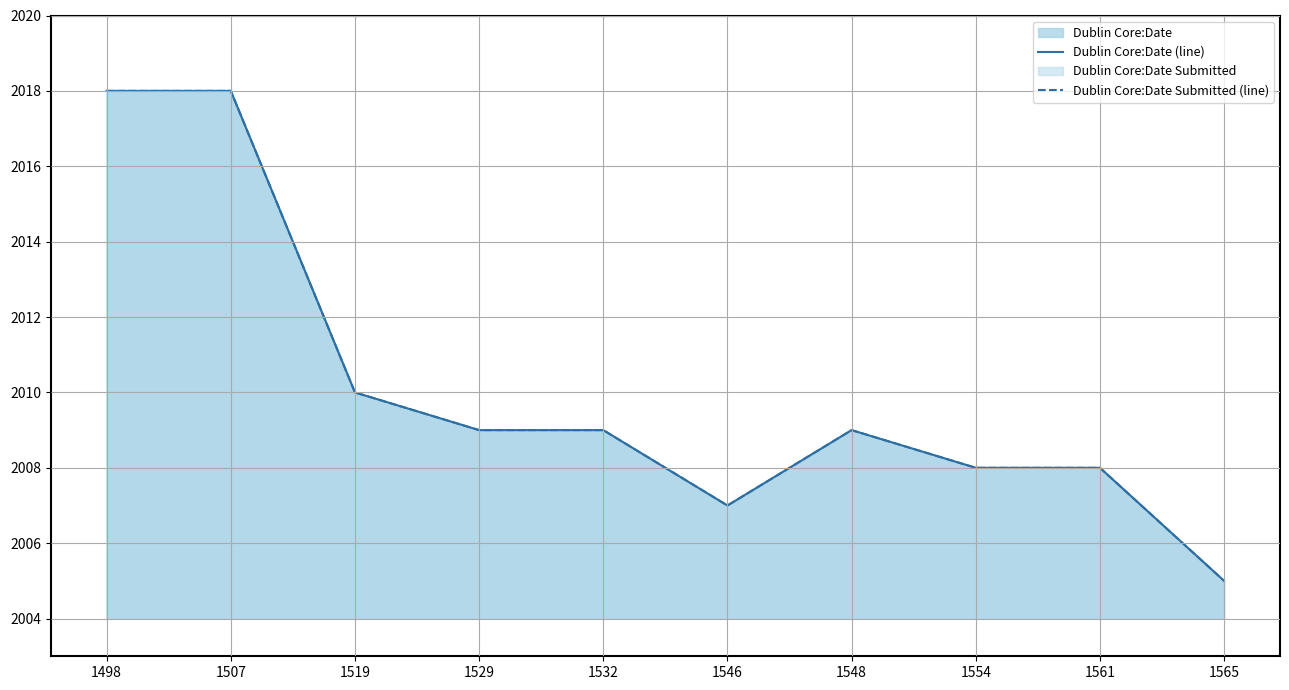

Is it true that Dublin Core:Date (line) equals 2018 at 1498?

True